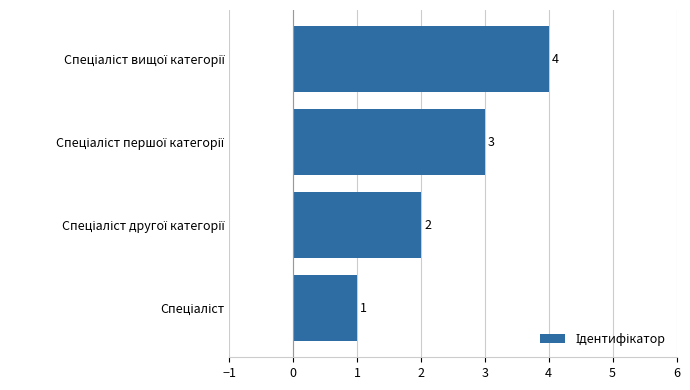

What is the difference between the maximum and minimum values?

3